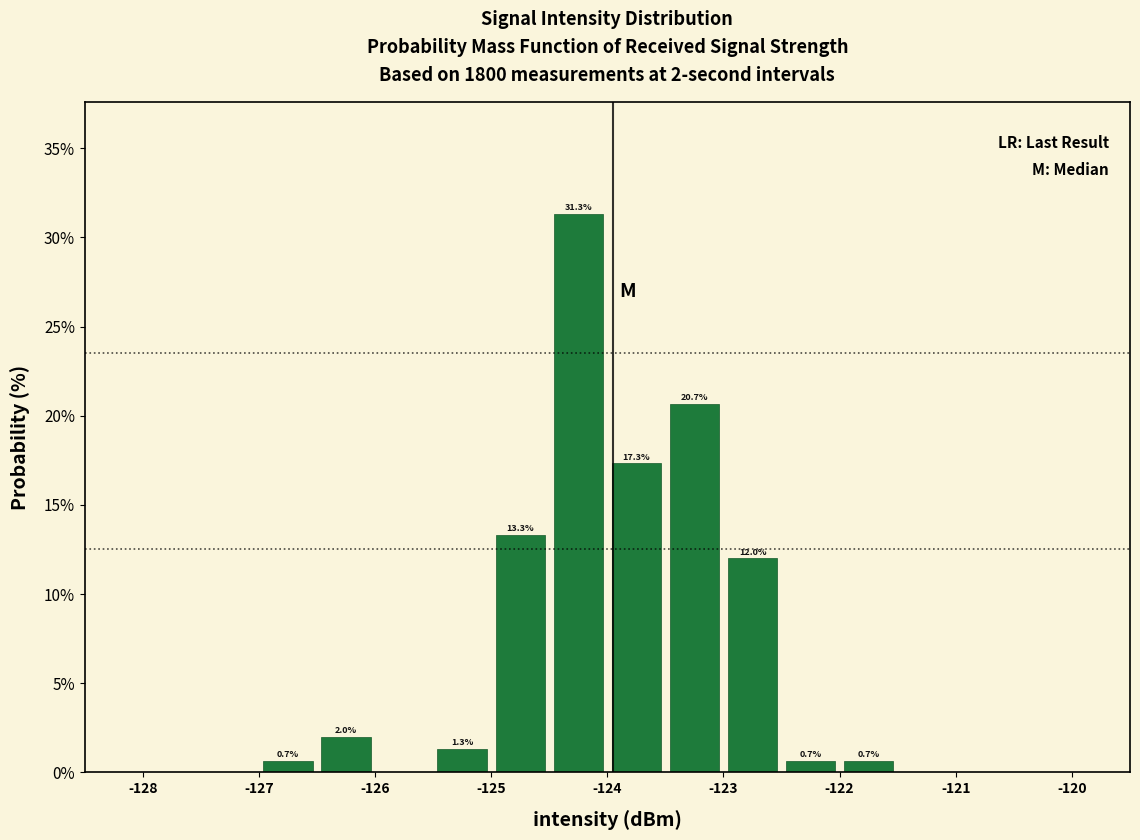

Over which range of the x-axis is the bar tallest?

-124.5 to -124.0